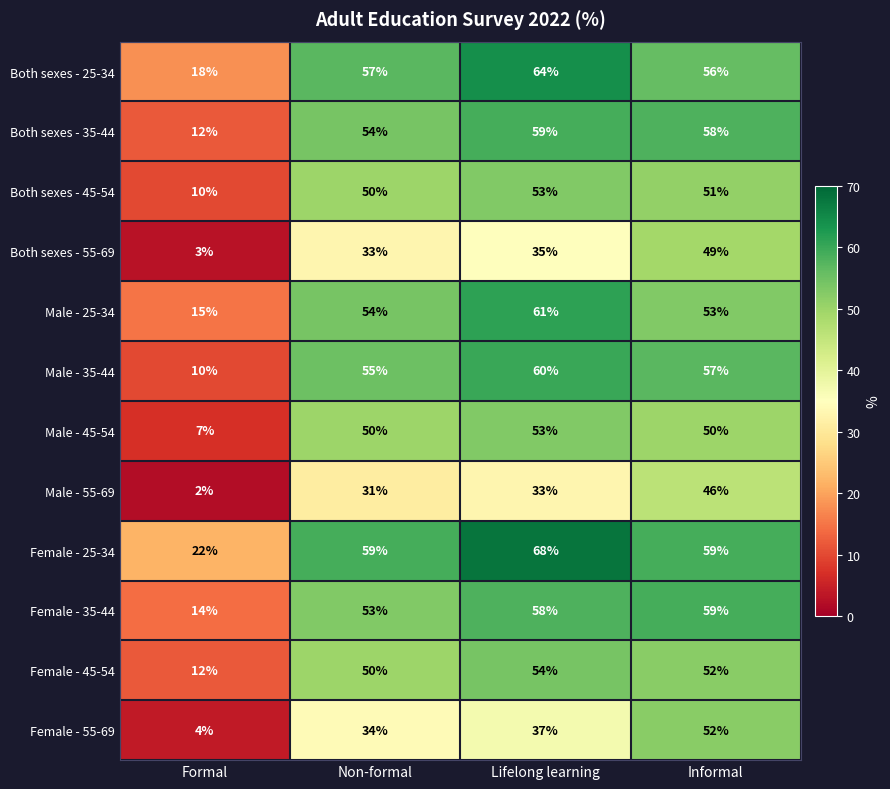

What is the minimum value for Male - 45-54?

7